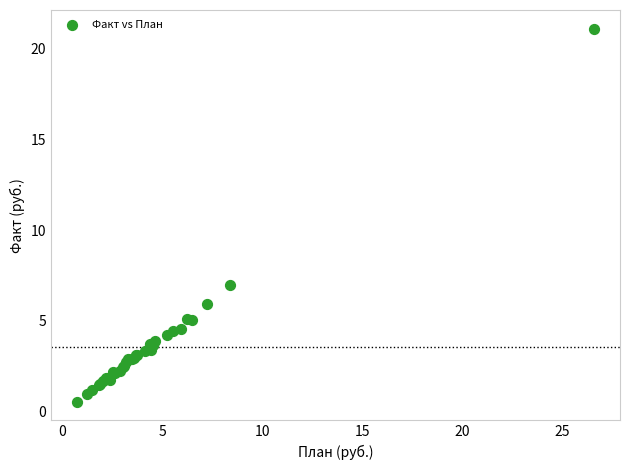

What Y value in the scatter plot is closest to 10?

7.0